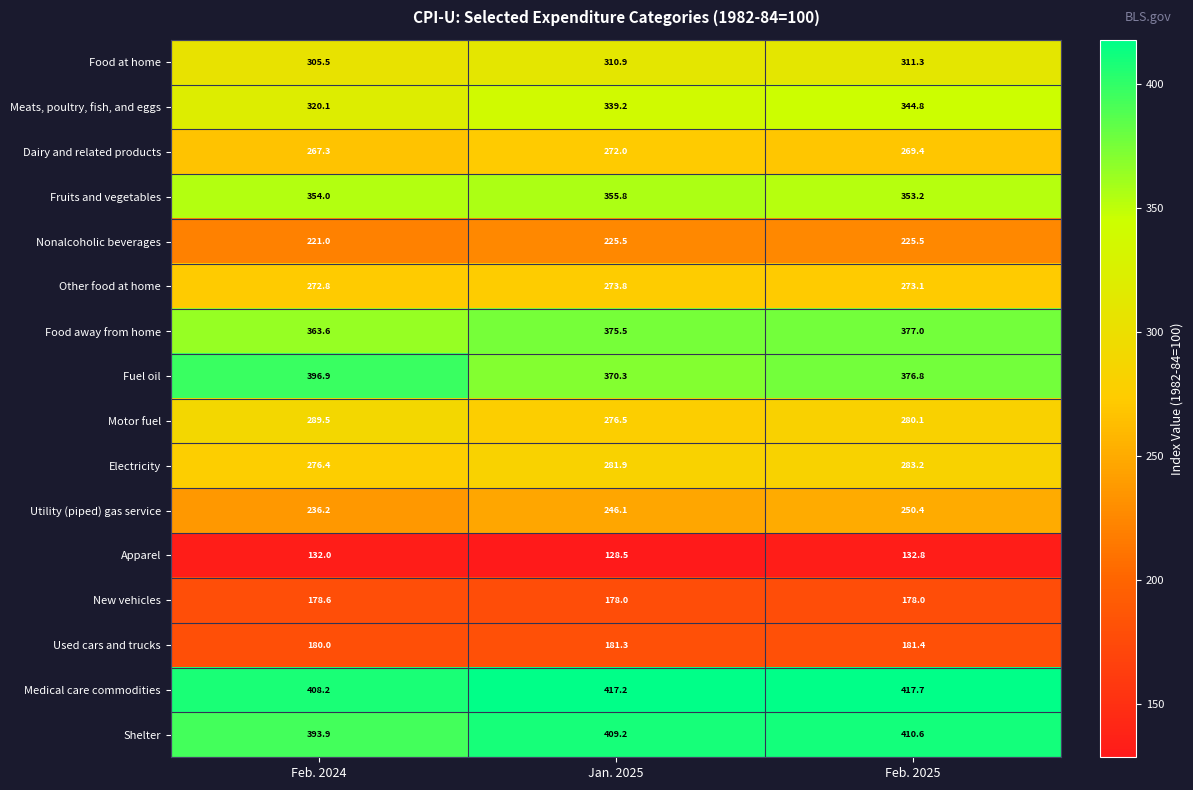

At which label is Apparel closest to 130?

Jan. 2025